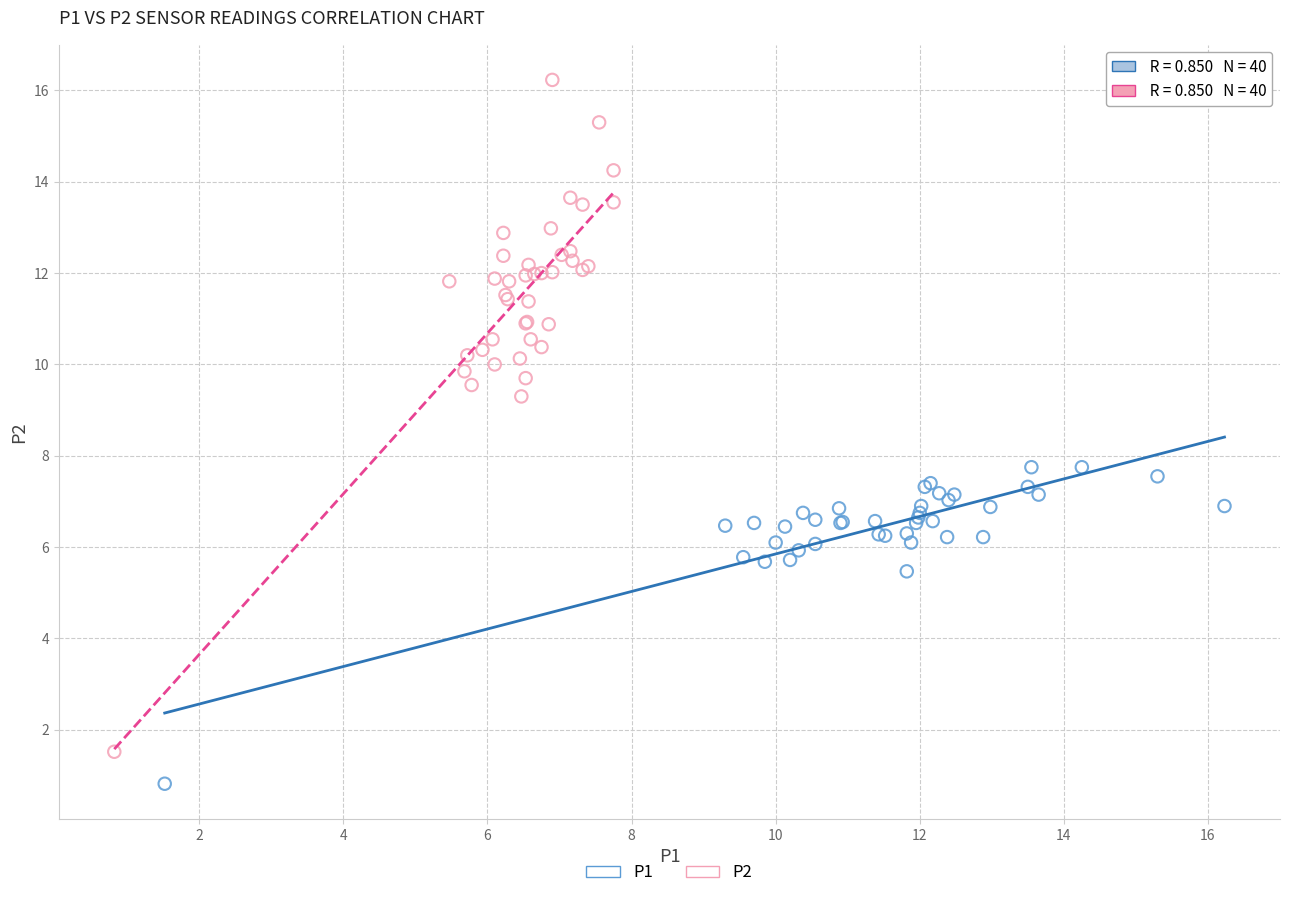

Which series reaches the minimum Y coordinate?

P1